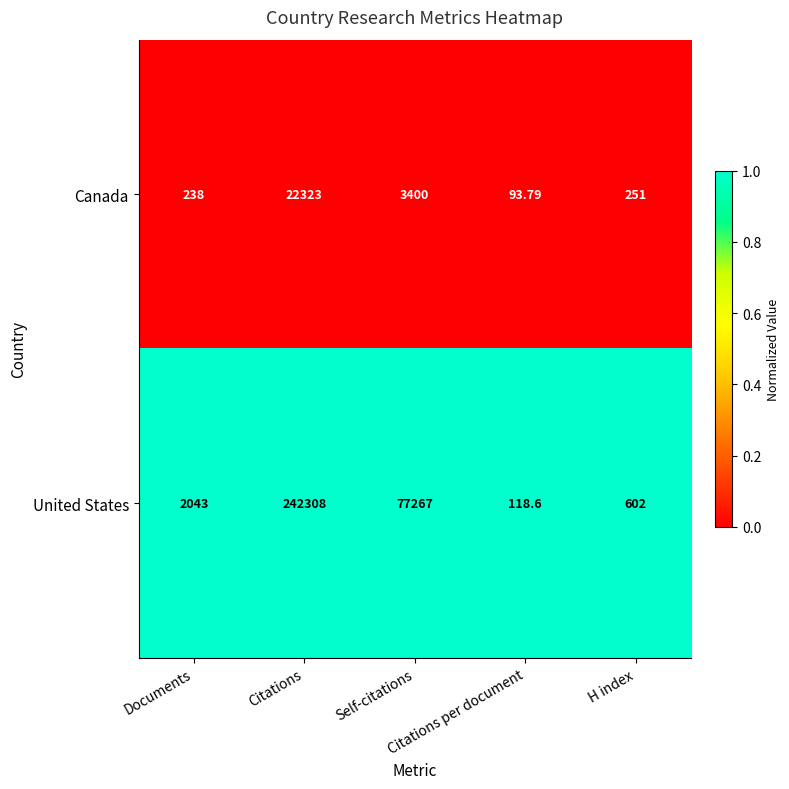

Which series has the largest total across all categories?

United States